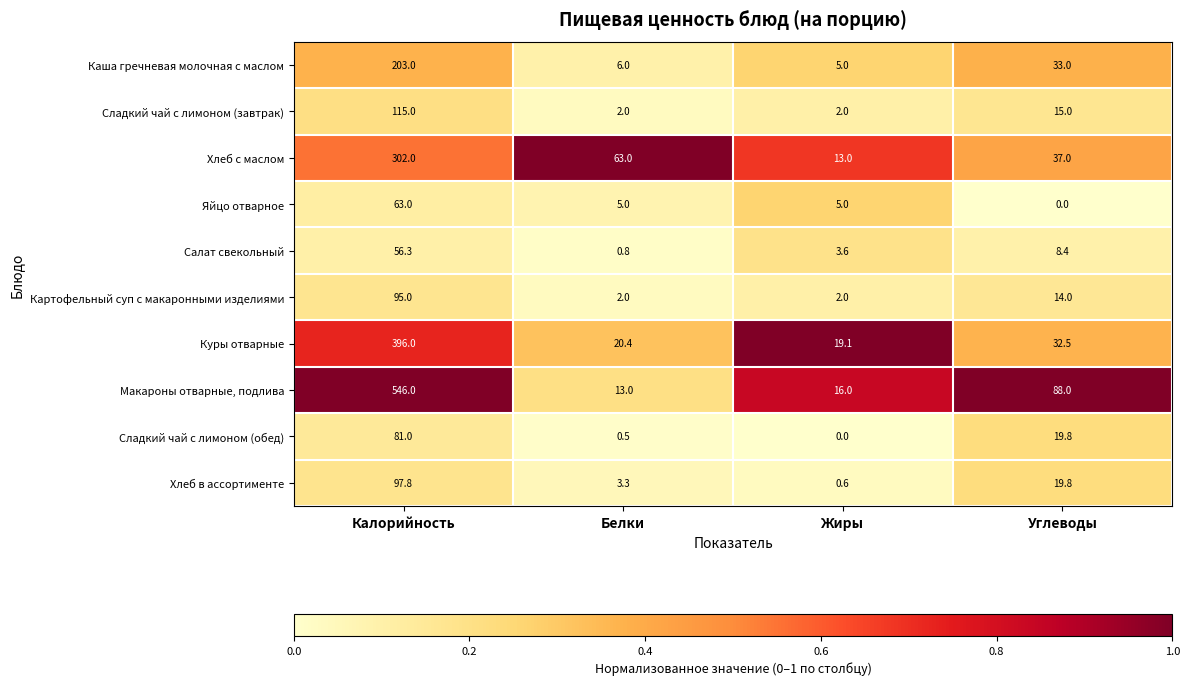

Rank the series by their maximum value, from lowest to highest.

Салат свекольный, Яйцо отварное, Сладкий чай с лимоном (обед), Картофельный суп с макаронными изделиями, Хлеб в ассортименте, Сладкий чай с лимоном (завтрак), Каша гречневая молочная с маслом, Хлеб с маслом, Куры отварные, Макароны отварные, подлива